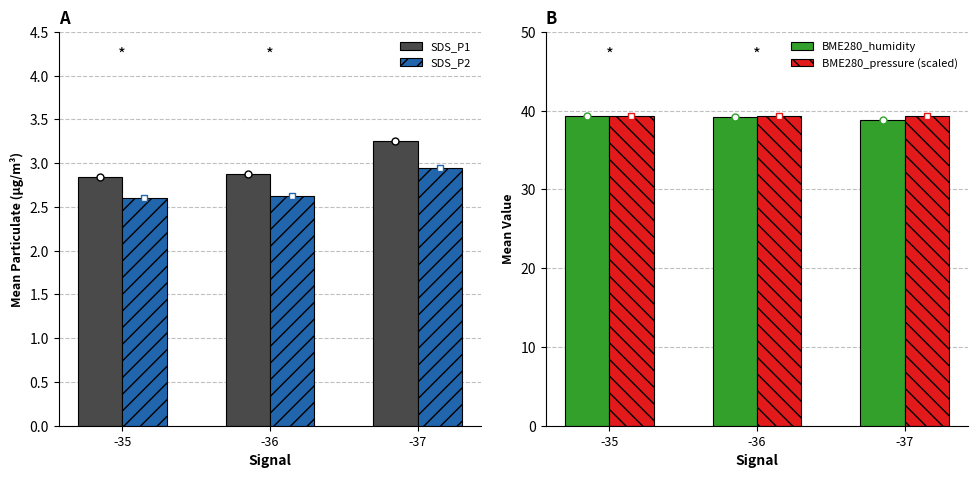

The value of SDS_P2 at -36 is 4.1. True or false?

False